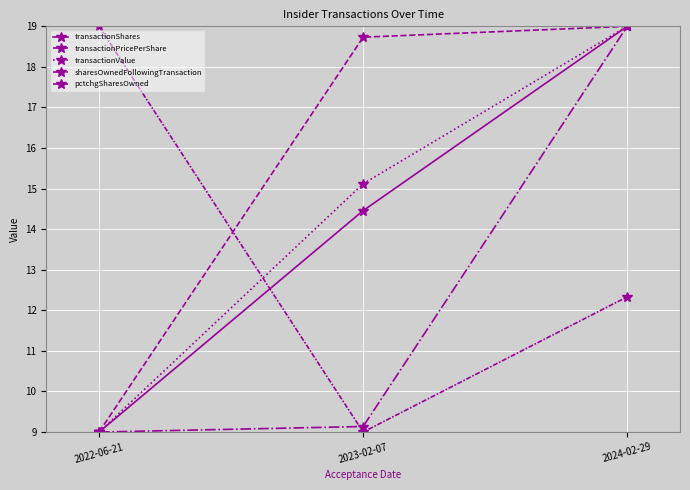

Which series changed the most between 2022-06-21 and 2024-02-29?

transactionShares